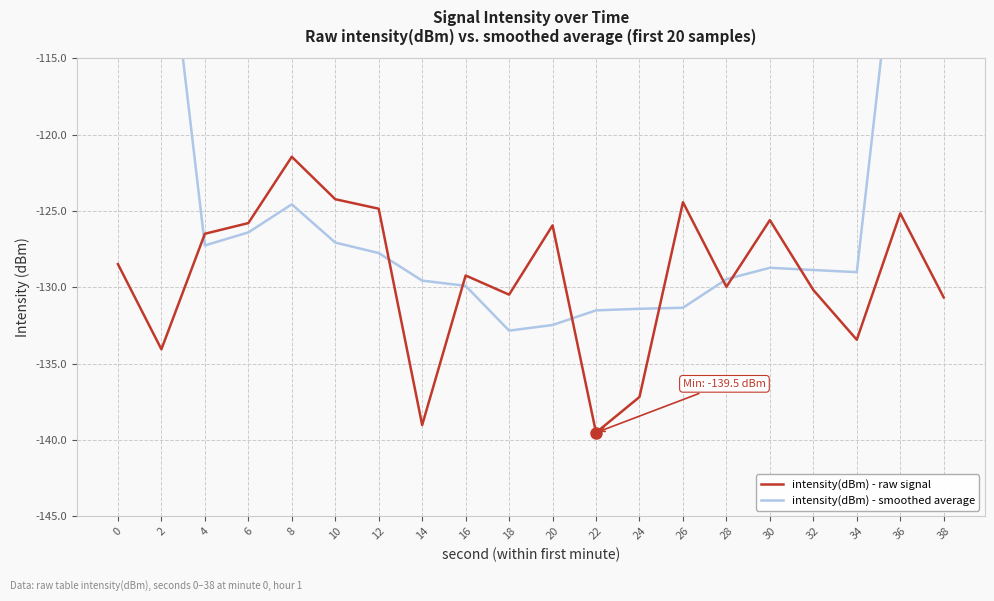

What is the difference between the intensity(dBm) - raw signal values at 14 and 38?

8.4